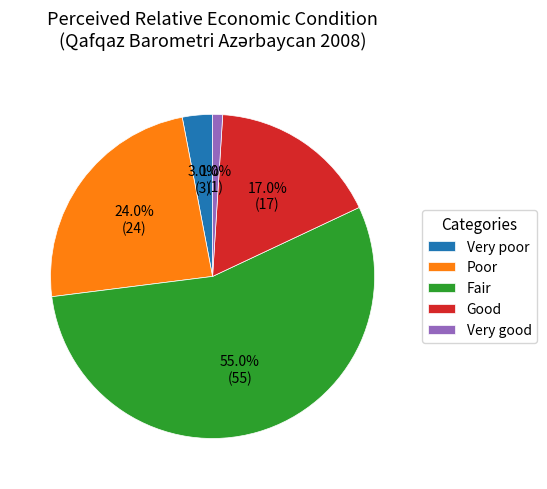

How many slices are in this pie chart?

5